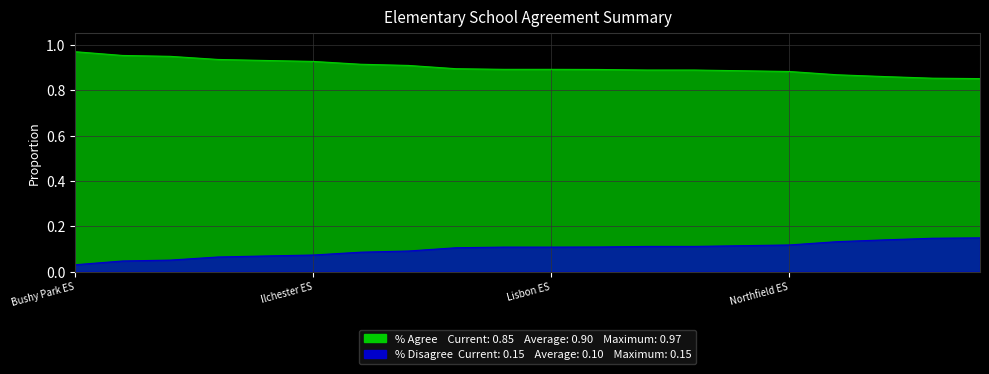

Which series has the widest spread of values?

% AGREE